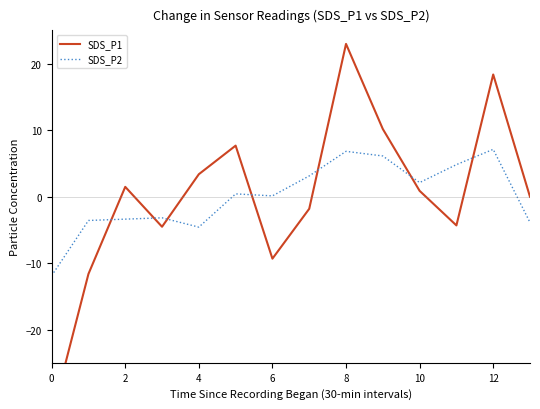

How many interior local valleys does the SDS_P2 series have?

3